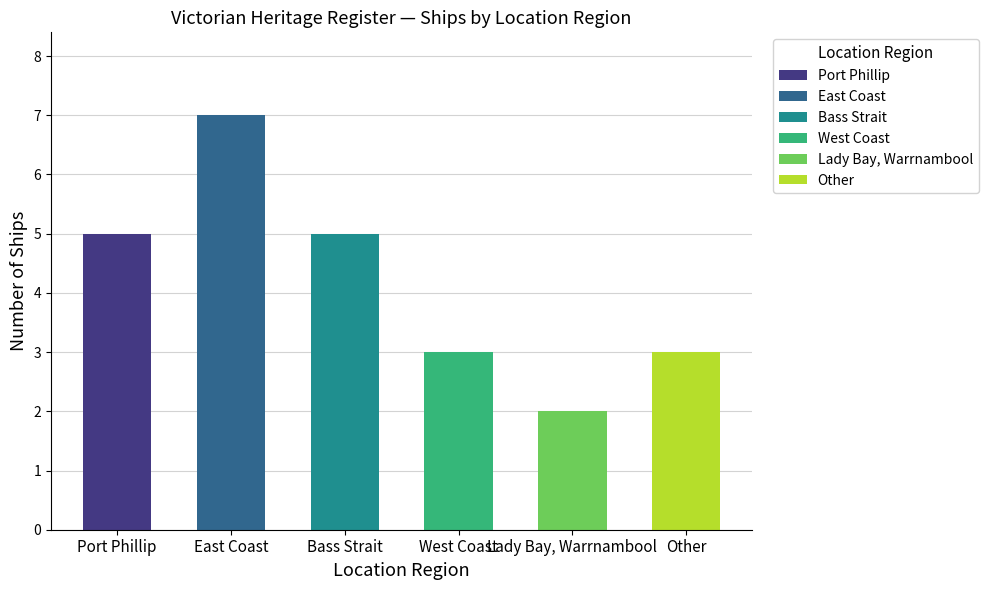

What is the sum of all values?

25